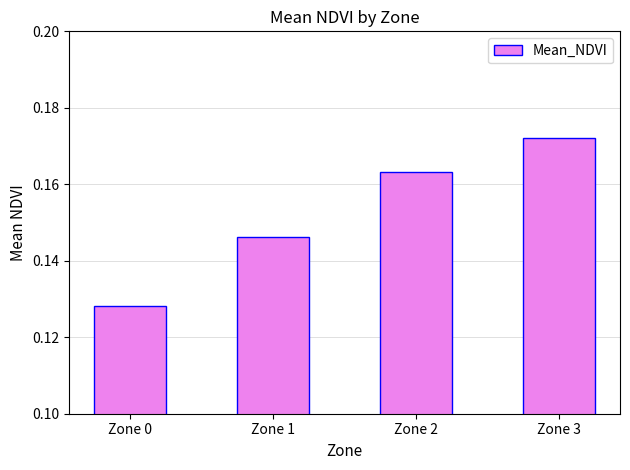

Rank the categories by value from lowest to highest.

Zone 0, Zone 1, Zone 2, Zone 3